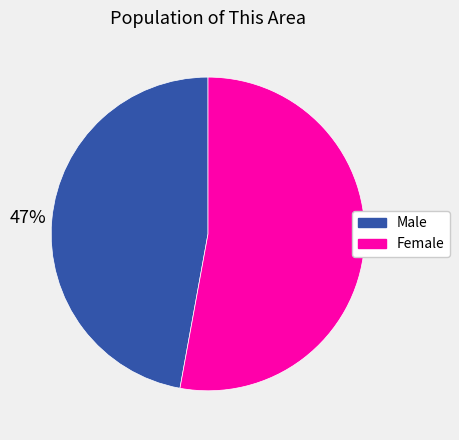

To the nearest percent, what is the combined percentage of Female and Male?

100%